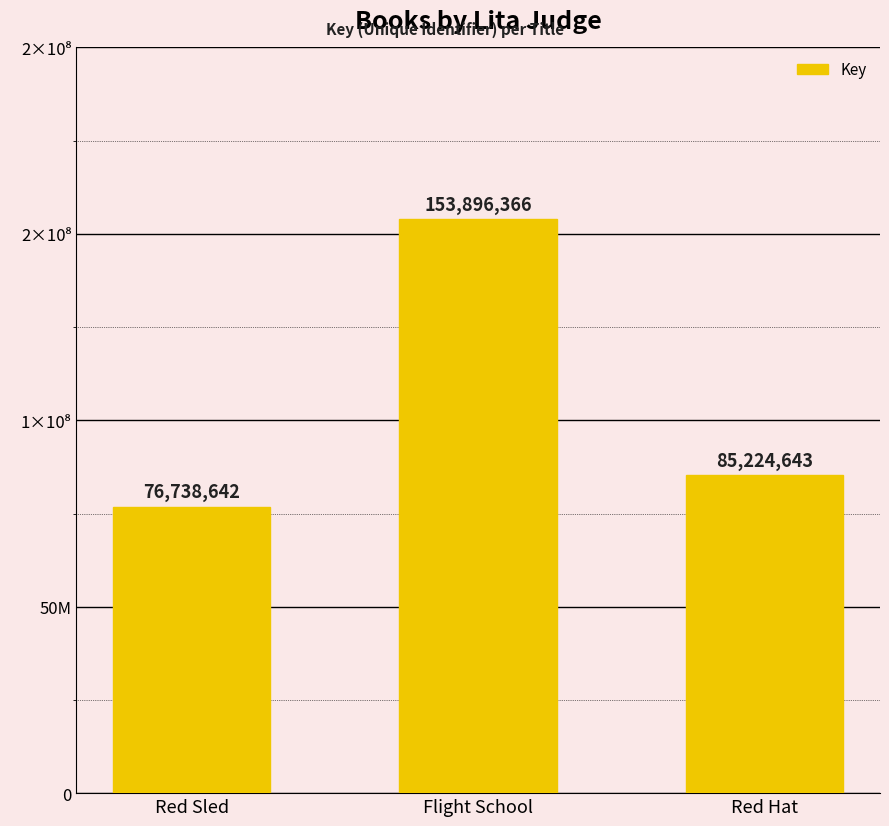

What is the value of the 3rd bar from the left?

85224643